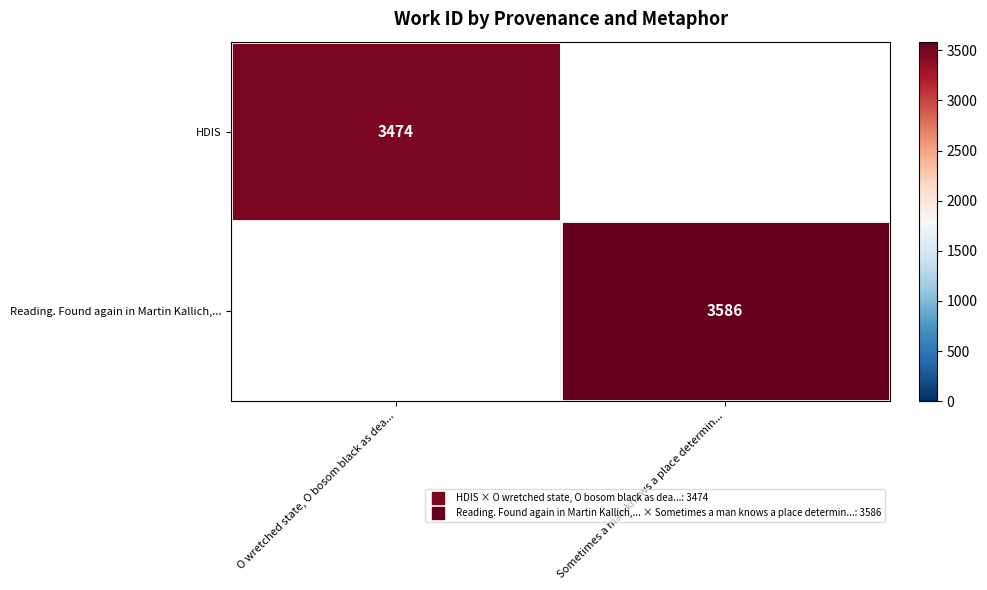

The value of HDIS at O wretched state, O bosom black as dea... is 3474.0. True or false?

True